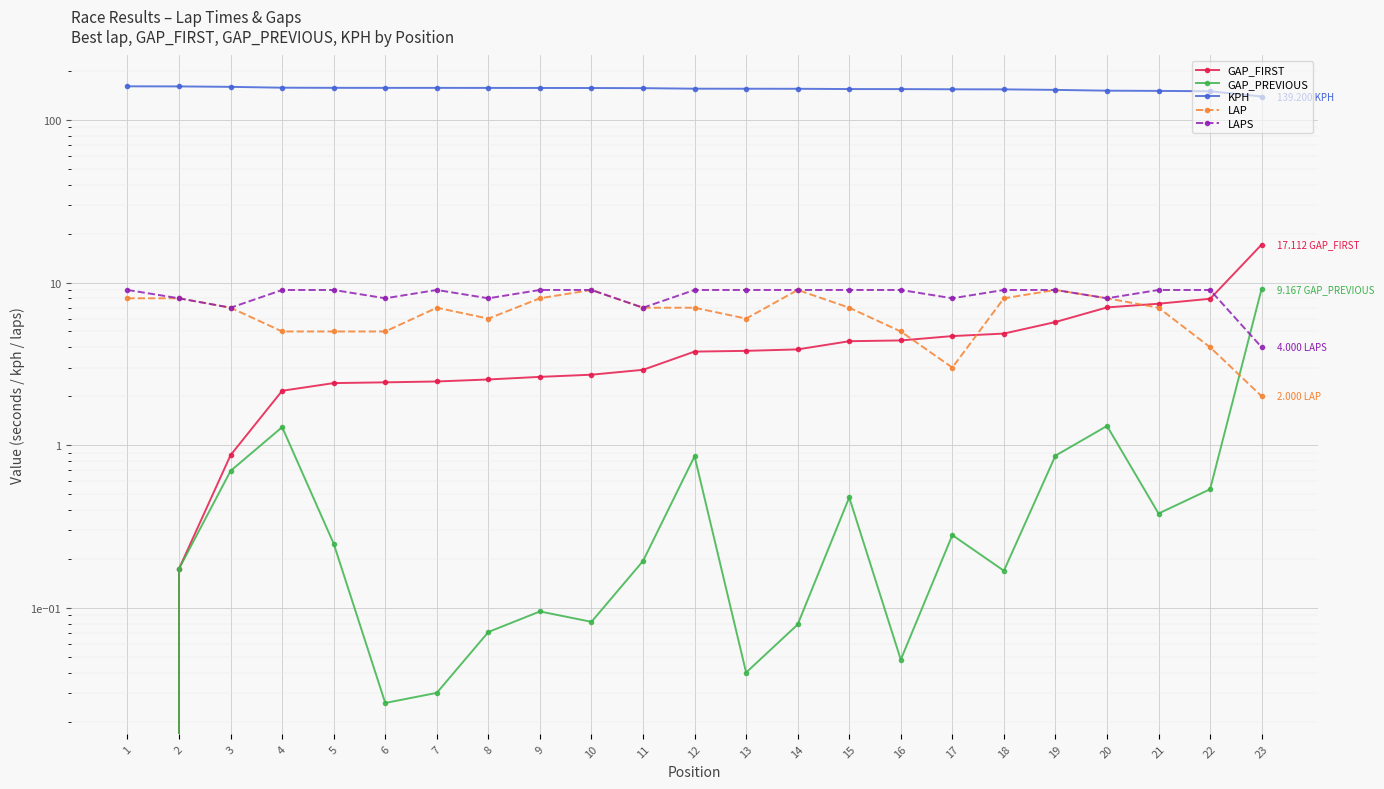

Reading left to right, list all the values displayed in this chart.

GAP_FIRST: 1=0.0	2=0.2	3=0.9	4=2.2	5=2.4	6=2.4	7=2.5	8=2.5	9=2.6	10=2.7	11=2.9	12=3.8	13=3.8	14=3.9	15=4.4	16=4.4	17=4.7	18=4.9	19=5.7	20=7.0	21=7.4	22=7.9	23=17.1
GAP_PREVIOUS: 1=0.0	2=0.2	3=0.7	4=1.3	5=0.2	6=0.0	7=0.0	8=0.1	9=0.1	10=0.1	11=0.2	12=0.9	13=0.0	14=0.1	15=0.5	16=0.0	17=0.3	18=0.2	19=0.9	20=1.3	21=0.4	22=0.5	23=9.2
KPH: 1=160.8	2=160.6	3=159.6	4=157.7	5=157.4	6=157.3	7=157.3	8=157.2	9=157.1	10=157.0	11=156.7	12=155.5	13=155.4	14=155.3	15=154.7	16=154.6	17=154.2	18=154.0	19=152.9	20=151.2	21=150.7	22=150.0	23=139.2
LAP: 1=8.0	2=8.0	3=7.0	4=5.0	5=5.0	6=5.0	7=7.0	8=6.0	9=8.0	10=9.0	11=7.0	12=7.0	13=6.0	14=9.0	15=7.0	16=5.0	17=3.0	18=8.0	19=9.0	20=8.0	21=7.0	22=4.0	23=2.0
LAPS: 1=9.0	2=8.0	3=7.0	4=9.0	5=9.0	6=8.0	7=9.0	8=8.0	9=9.0	10=9.0	11=7.0	12=9.0	13=9.0	14=9.0	15=9.0	16=9.0	17=8.0	18=9.0	19=9.0	20=8.0	21=9.0	22=9.0	23=4.0